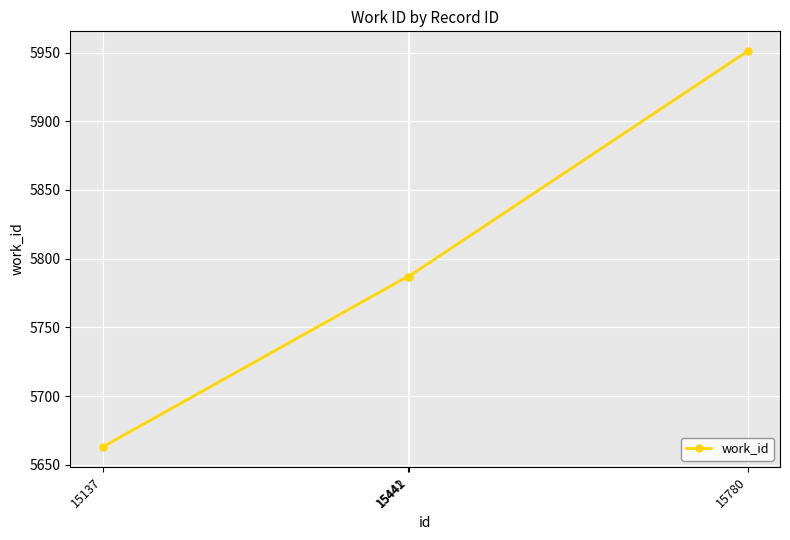

Reading left to right, list all the values displayed in this chart.

15137=5663	15441=5787	15442=5787	15780=5951